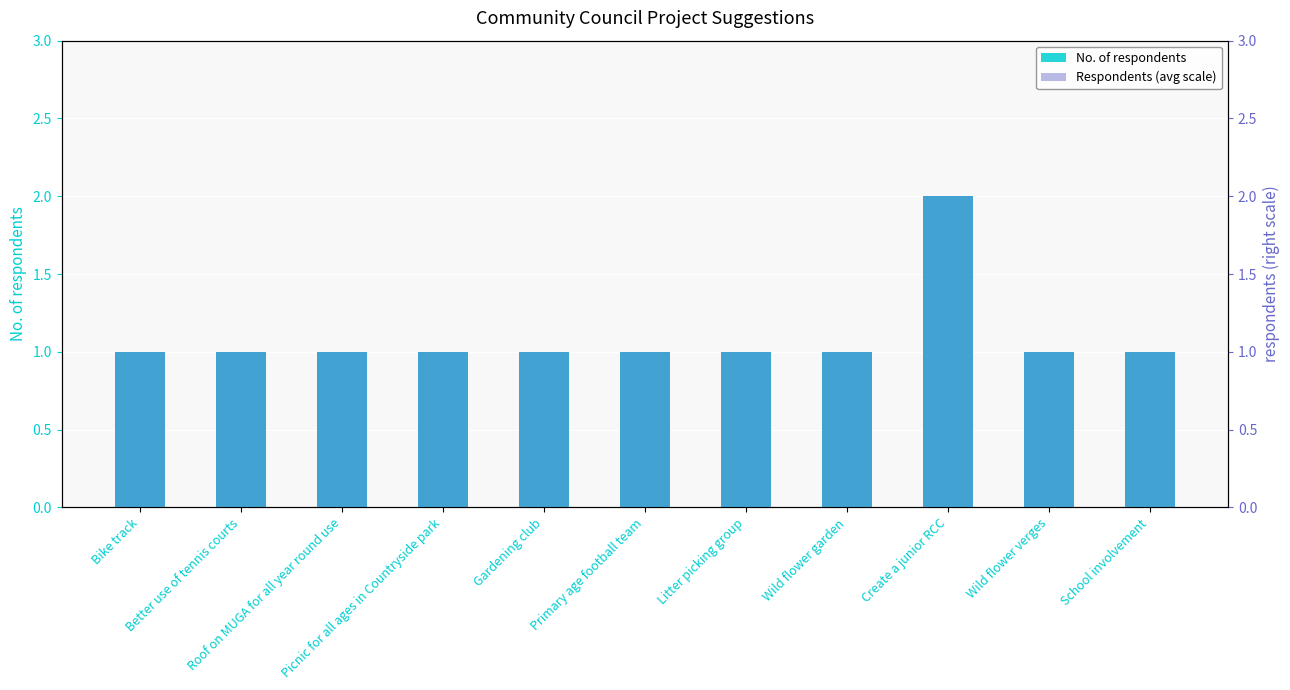

Rank the categories by Respondents (avg scale) value from highest to lowest.

Create a junior RCC, Bike track, Better use of tennis courts, Roof on MUGA for all year round use, Picnic for all ages in Countryside park, Gardening club, Primary age football team, Litter picking group, Wild flower garden, Wild flower verges, School involvement